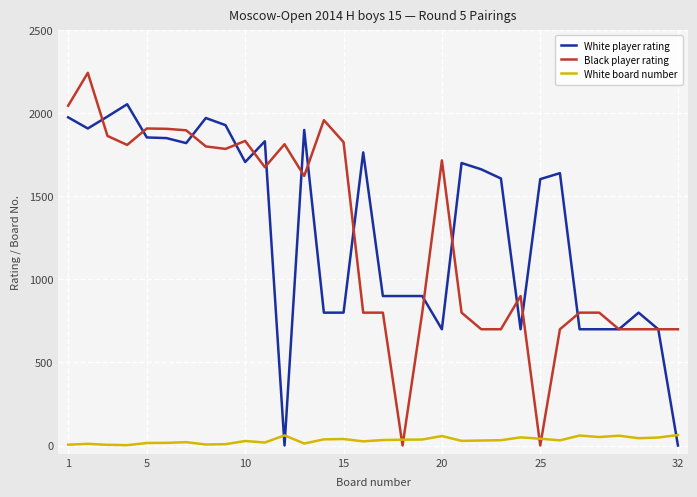

True or false: Black player rating has more than 0 interior local peaks.

True